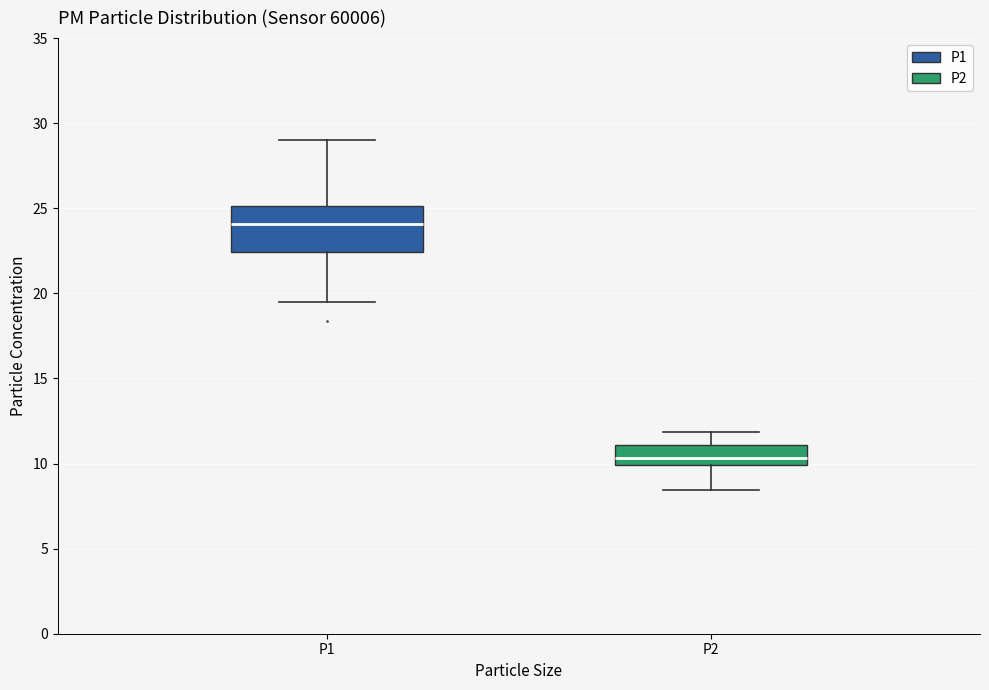

Which box's median line is the highest?

P1